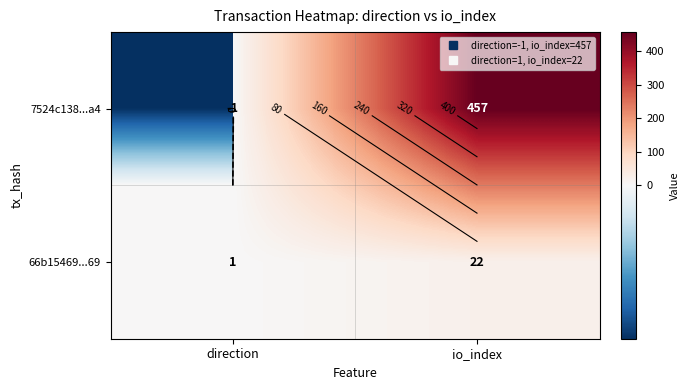

How many 66b15469...69 values are between 1 and 22?

2